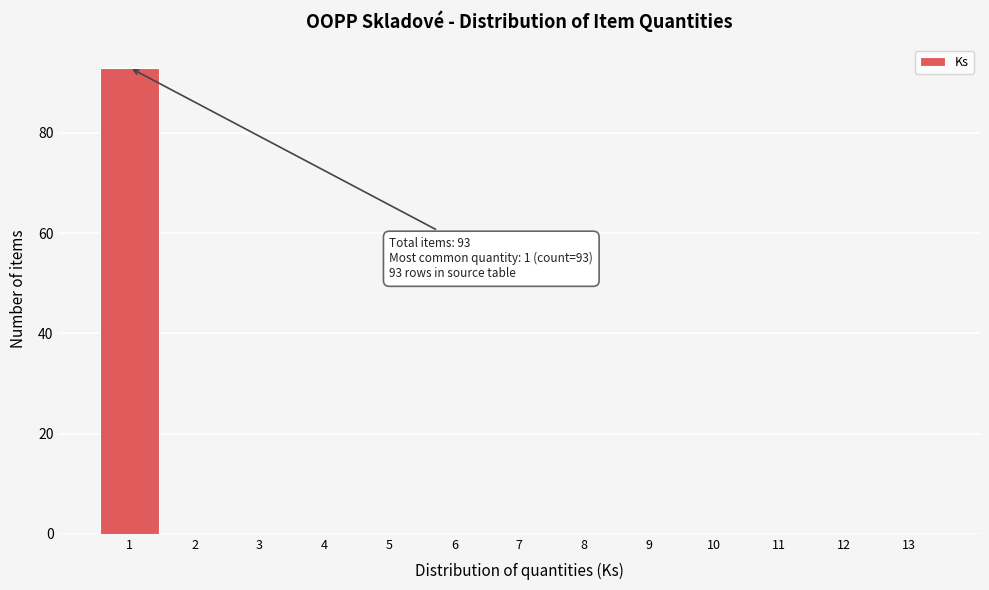

Over which range of the x-axis is the bar tallest?

0.5 to 1.5